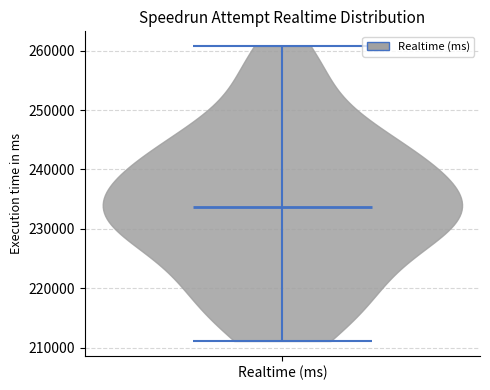

Read this violin plot against the y-axis: where its median line is, and the lowest and highest points the violin reaches. The values are not printed on the chart, so give them approximately, as read against the axis.

median line 234000, lowest point 211000, highest point 261000